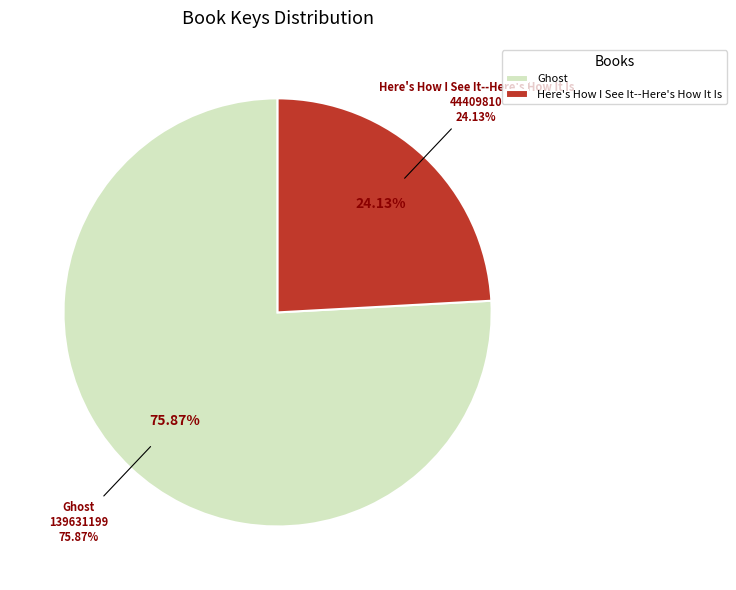

Does any single category account for the majority?

Yes